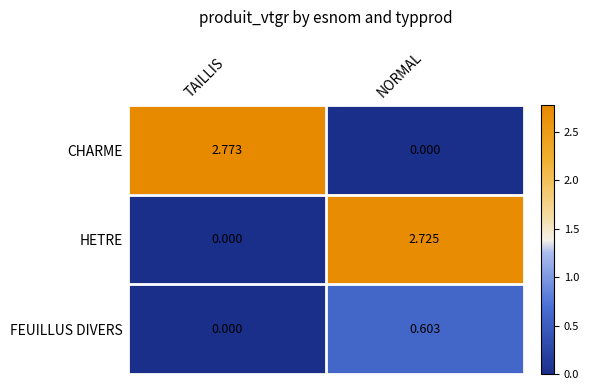

Where does the CHARME series first go above 2?

TAILLIS